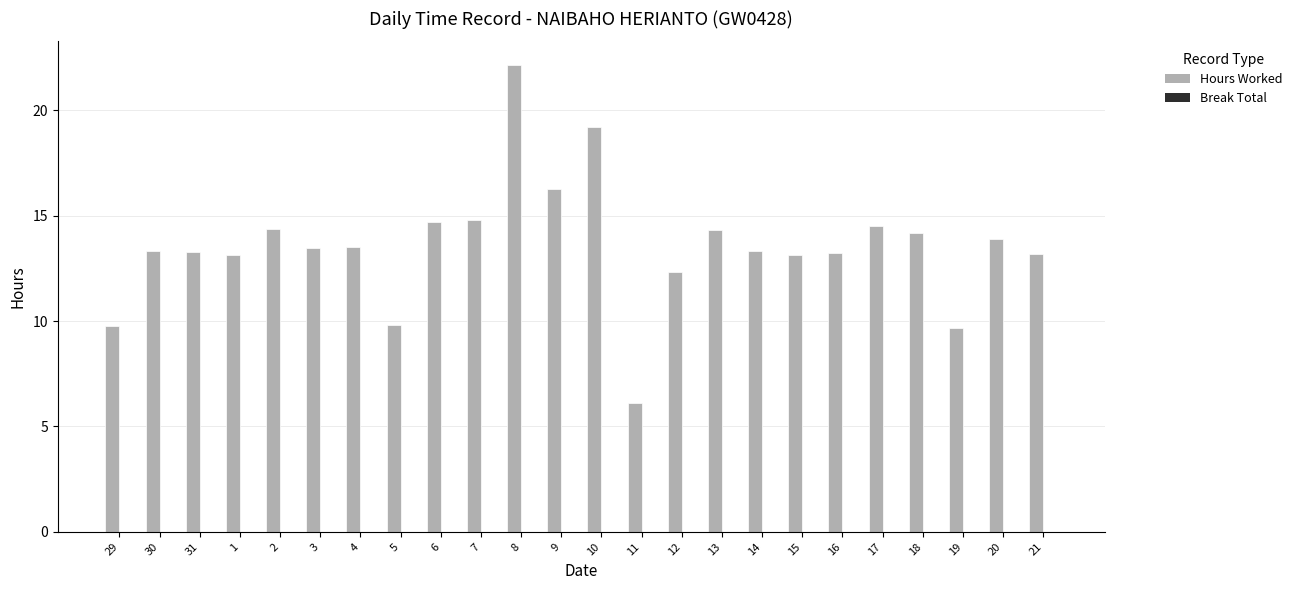

Is it true that the value at 21 is 13.2?

True